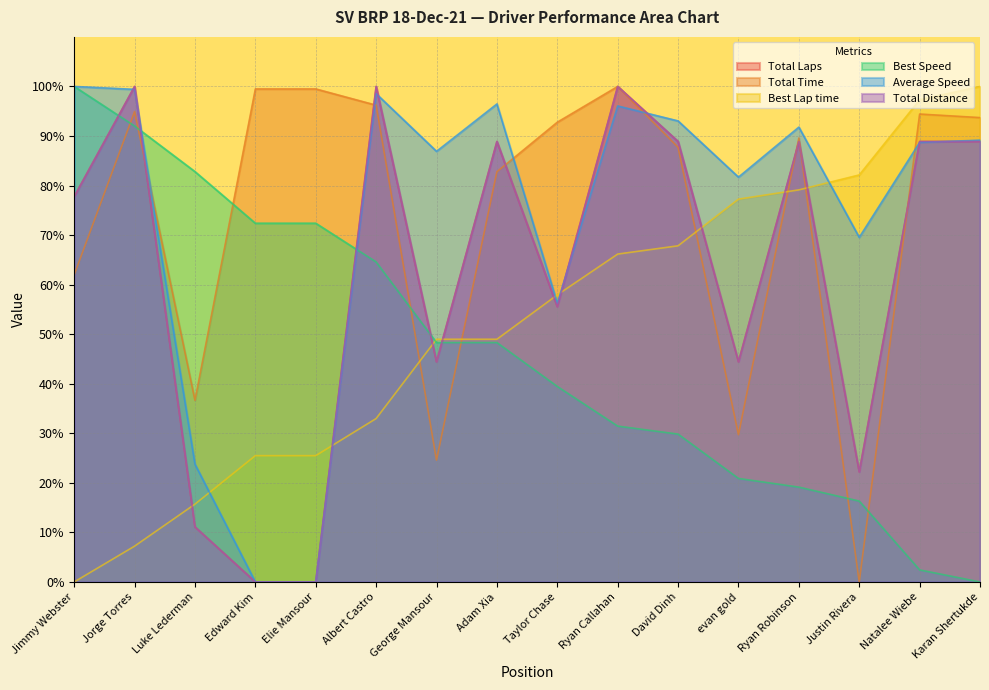

At which category is the sum across all series the highest?

Ryan Callahan